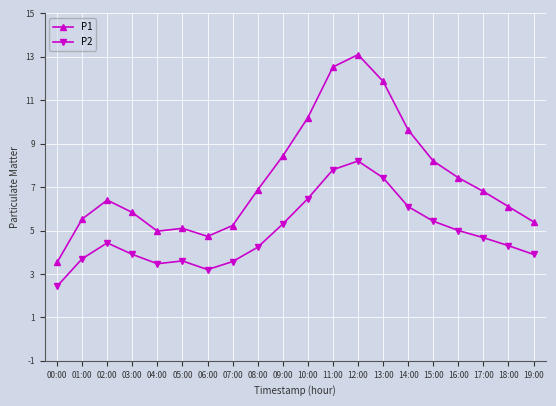

What is the value of the P1 point at the 15th from the left?

9.6